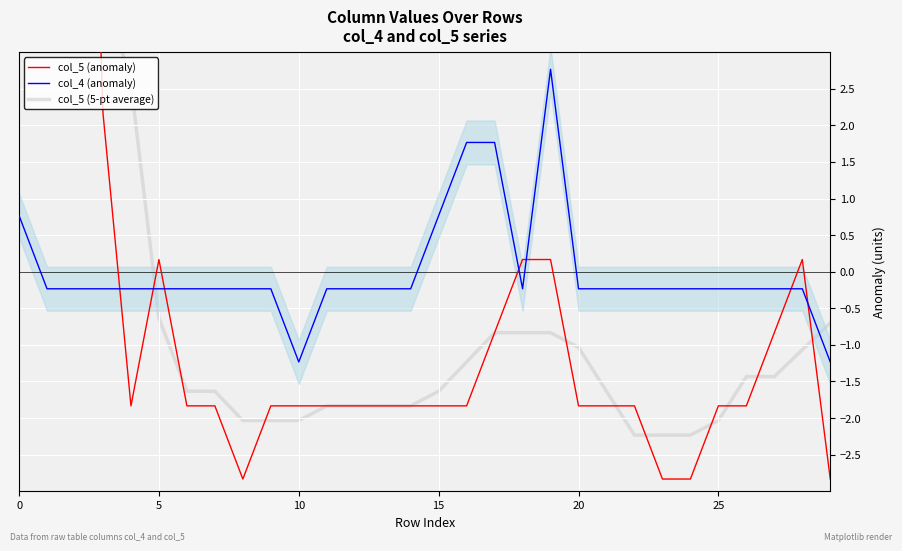

How many lines are shown in the chart?

3